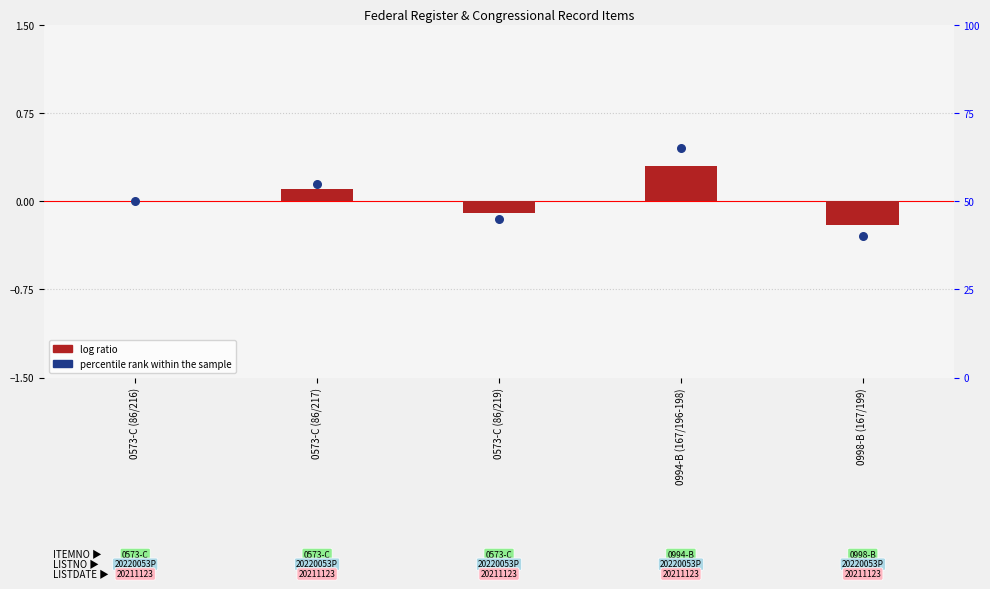

What is the total value across all series at 0994-B (167/196-198)?

65.3